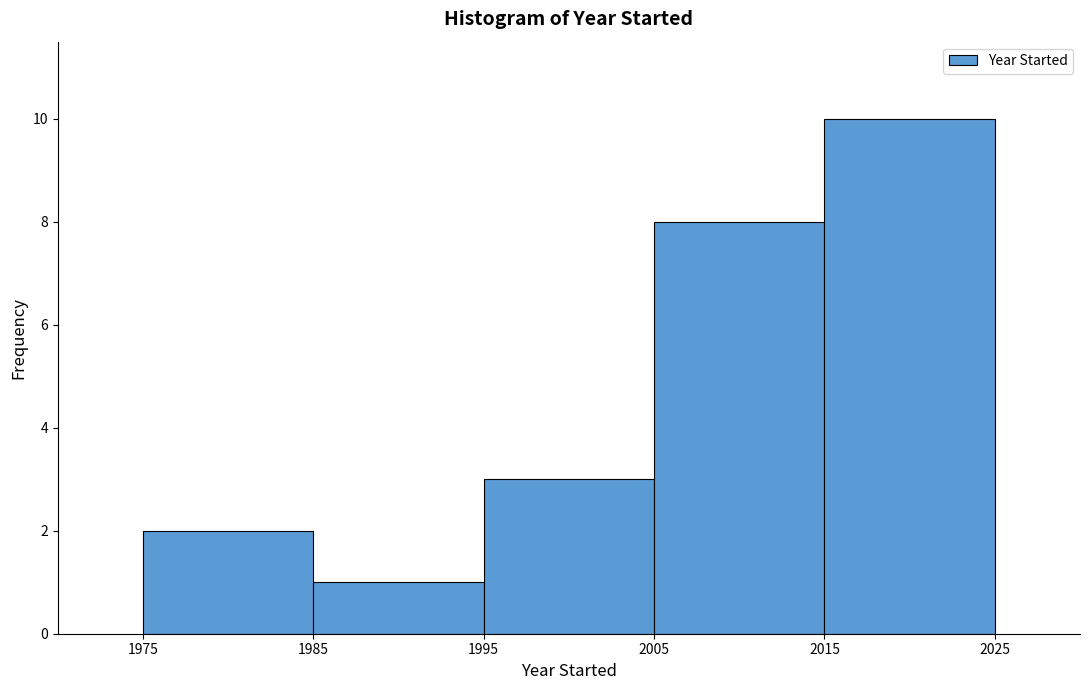

Which range on the x-axis has the tallest bar?

2015 to 2025